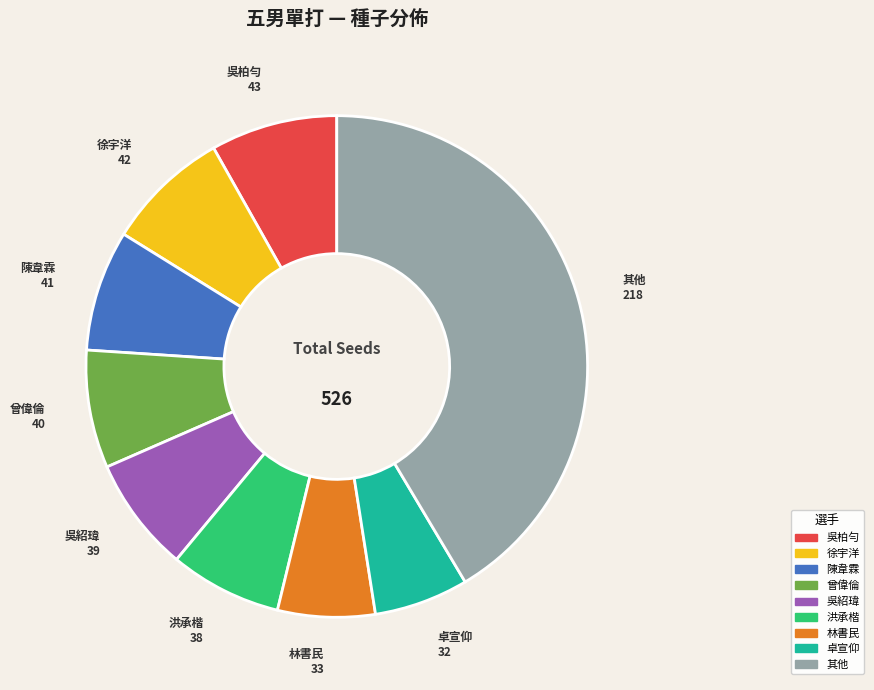

Combined, do 林書民 and 其他 account for over 50%?

No